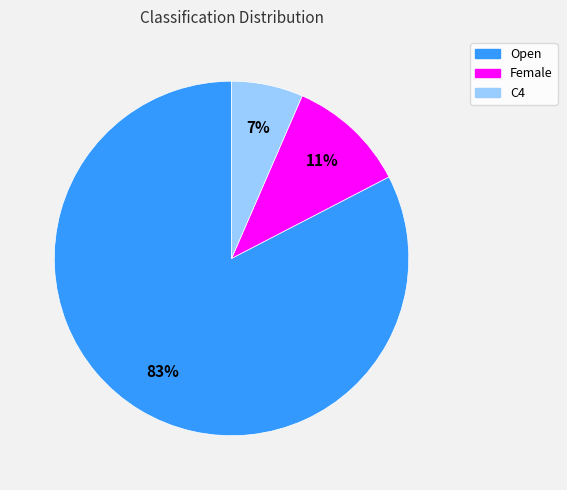

To the nearest percent, what percentage of the pie is Female?

11%